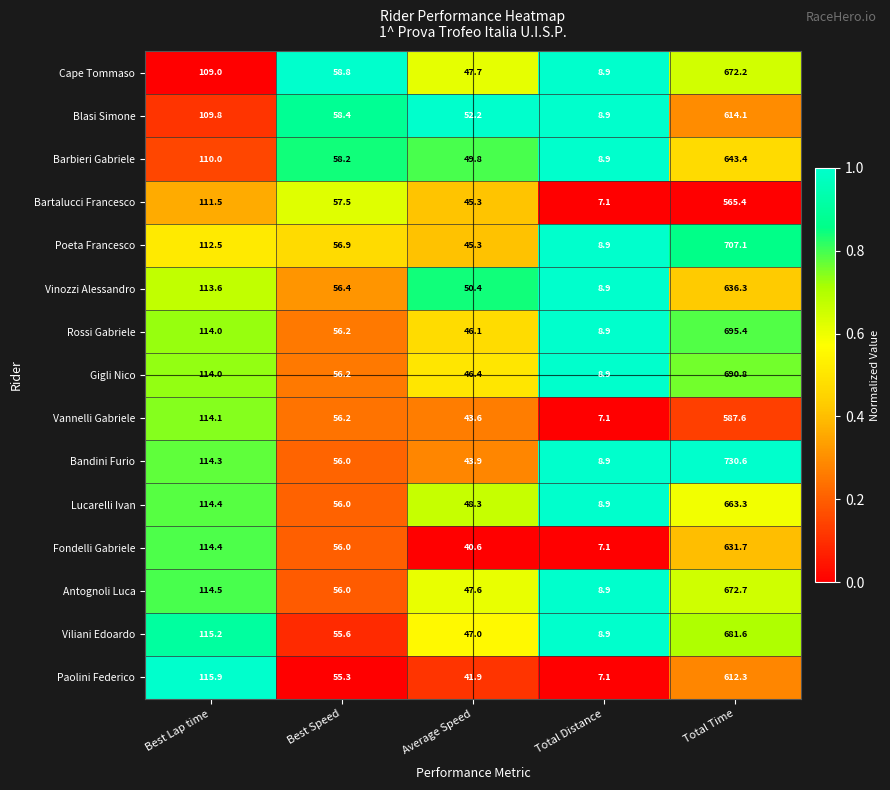

True or false: Fondelli Gabriele has a value of 114.4 at Best Lap time.

True